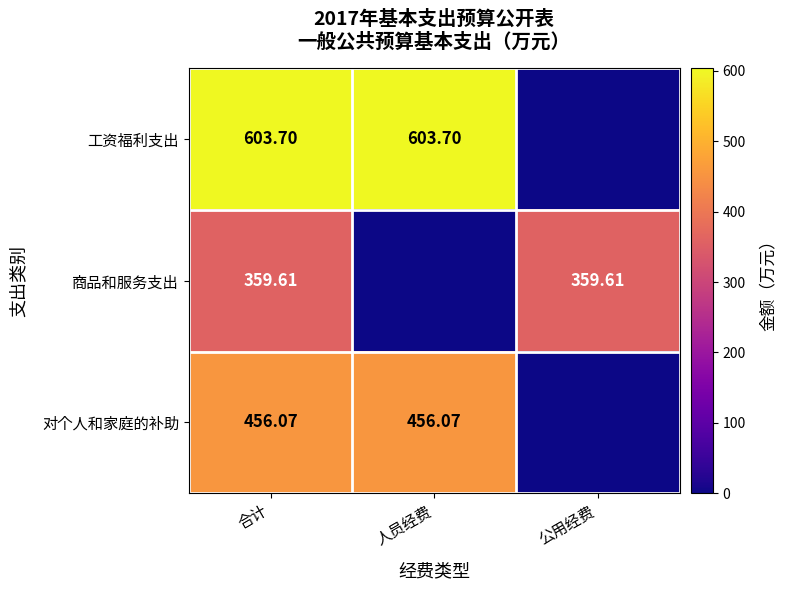

How many data points in 对个人和家庭的补助 are less than 456?

1